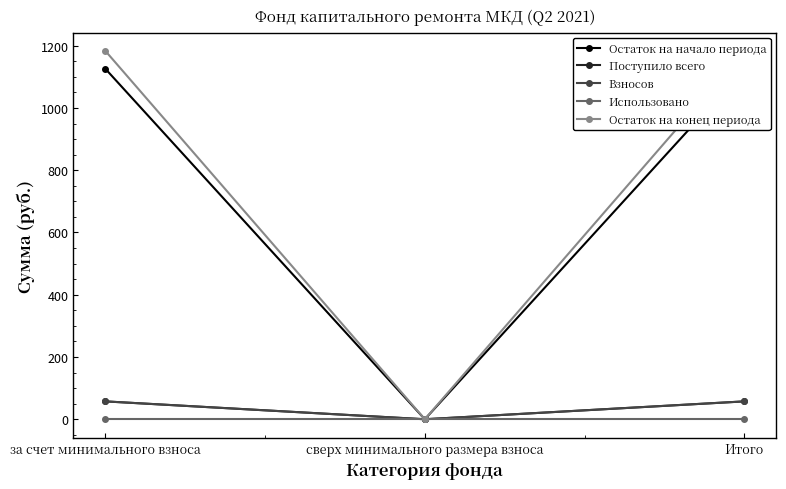

Rank the series at за счет минимального взноса from highest to lowest value.

Остаток на конец периода, Остаток на начало периода, Поступило всего, Взносов, Использовано